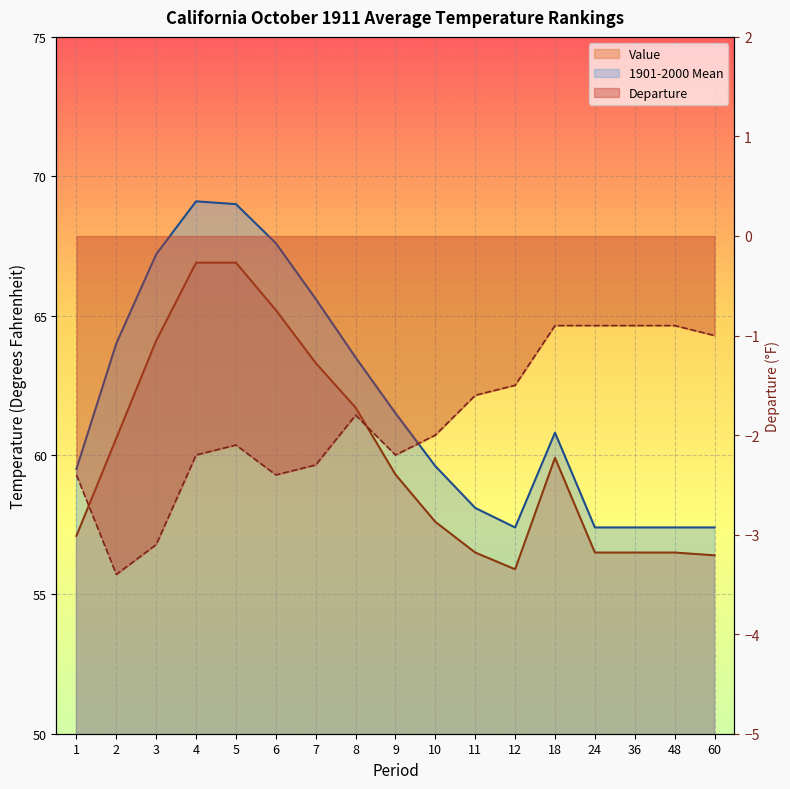

What are all the series names shown in the legend?

Value, 1901-2000 Mean, Departure